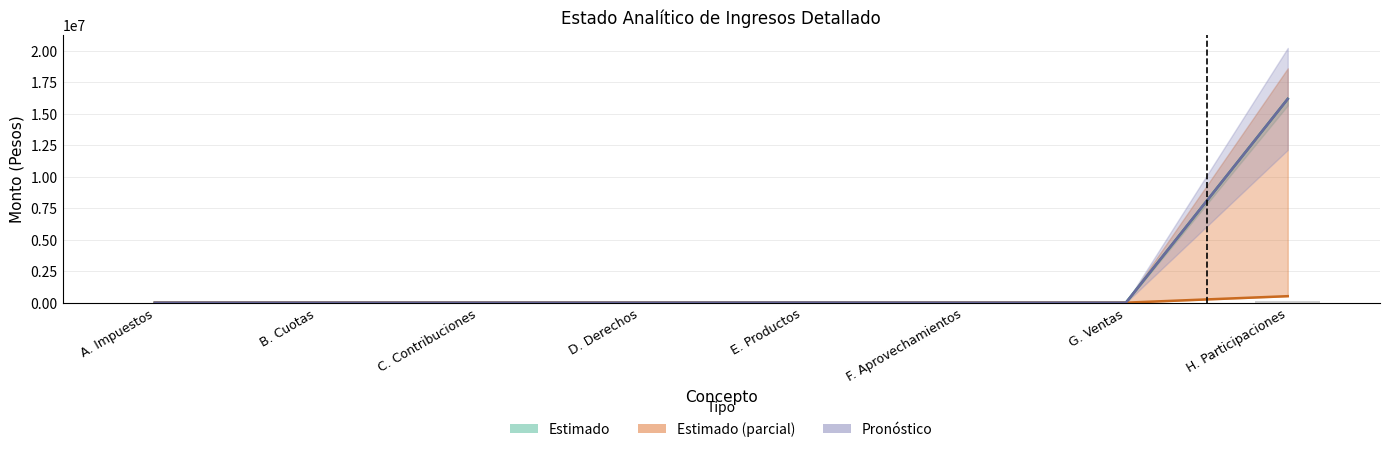

What is the label of the 4th bar from the right?

E. Productos